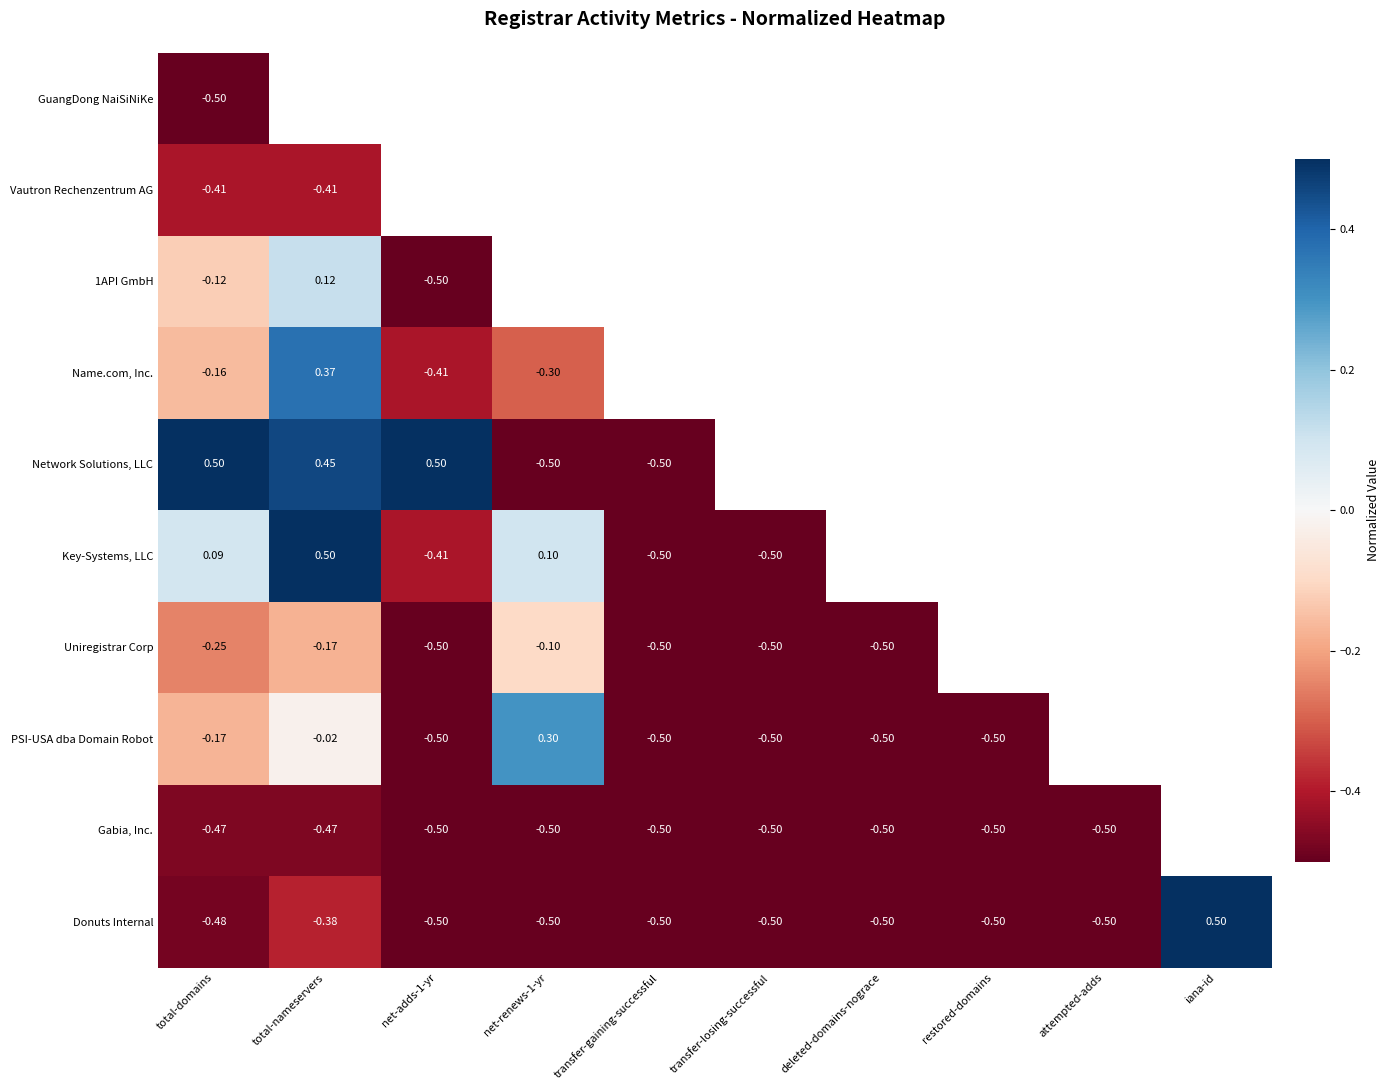

What is the difference between the maximum and minimum values in the Key-Systems, LLC series?

1.0